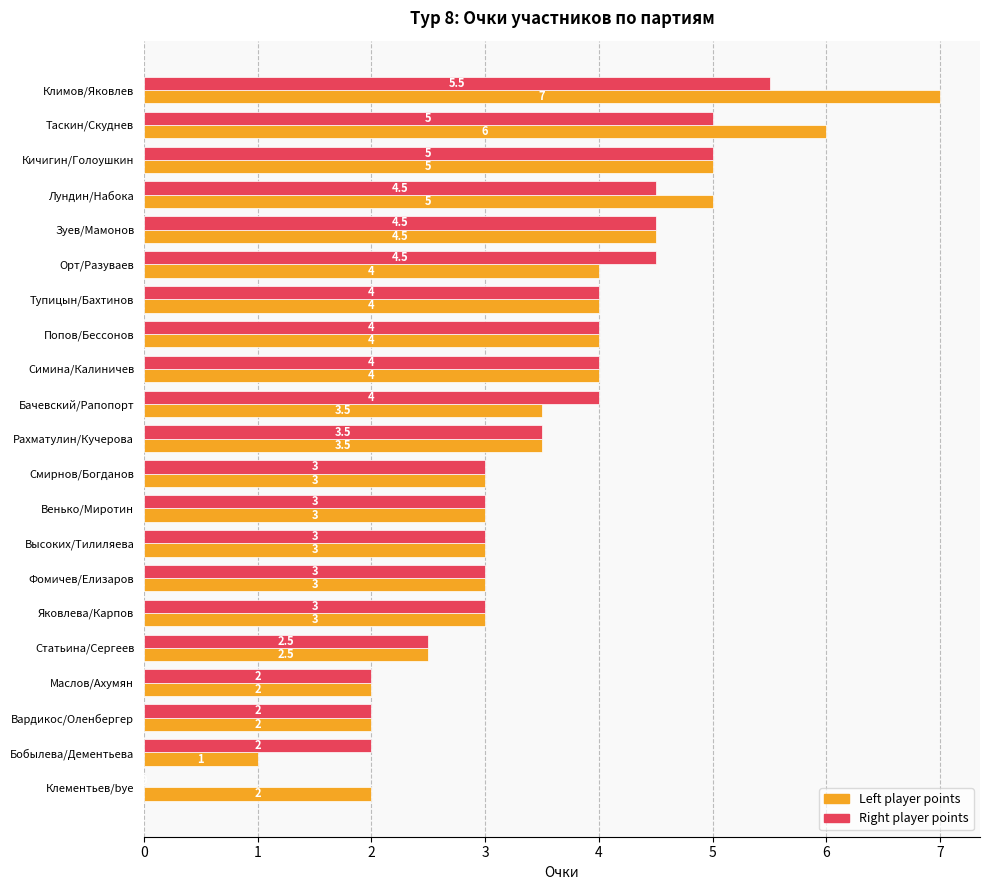

What value does the Right player points series have at Статьина/Сергеев?

2.5